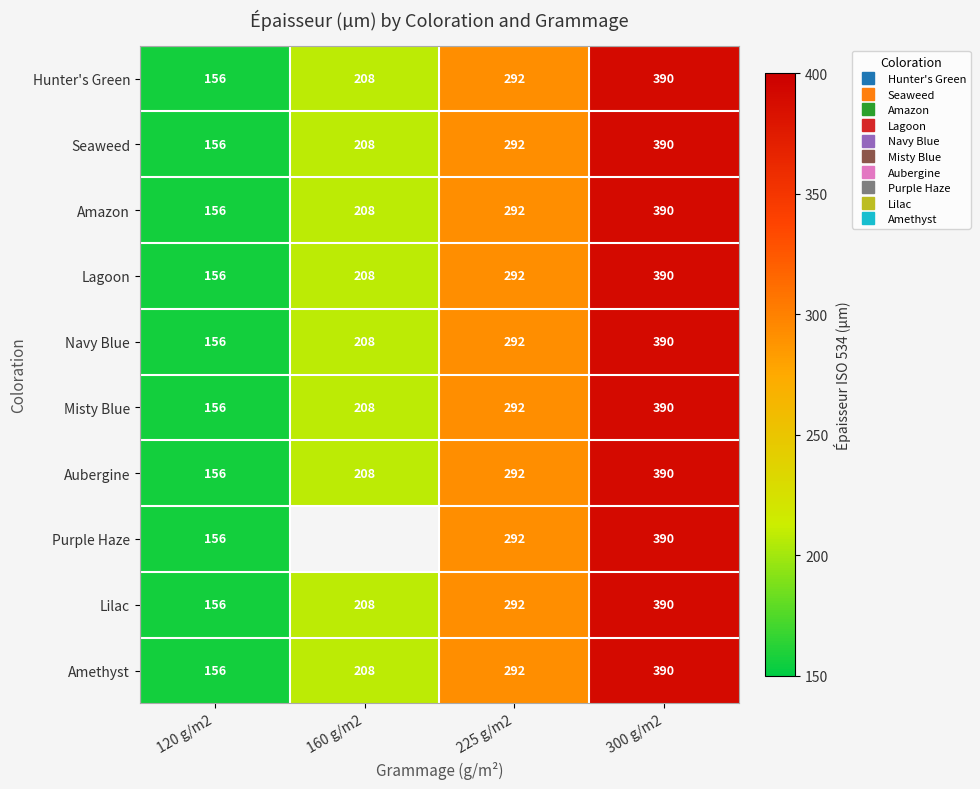

What is the maximum value for Hunter's Green?

390.0